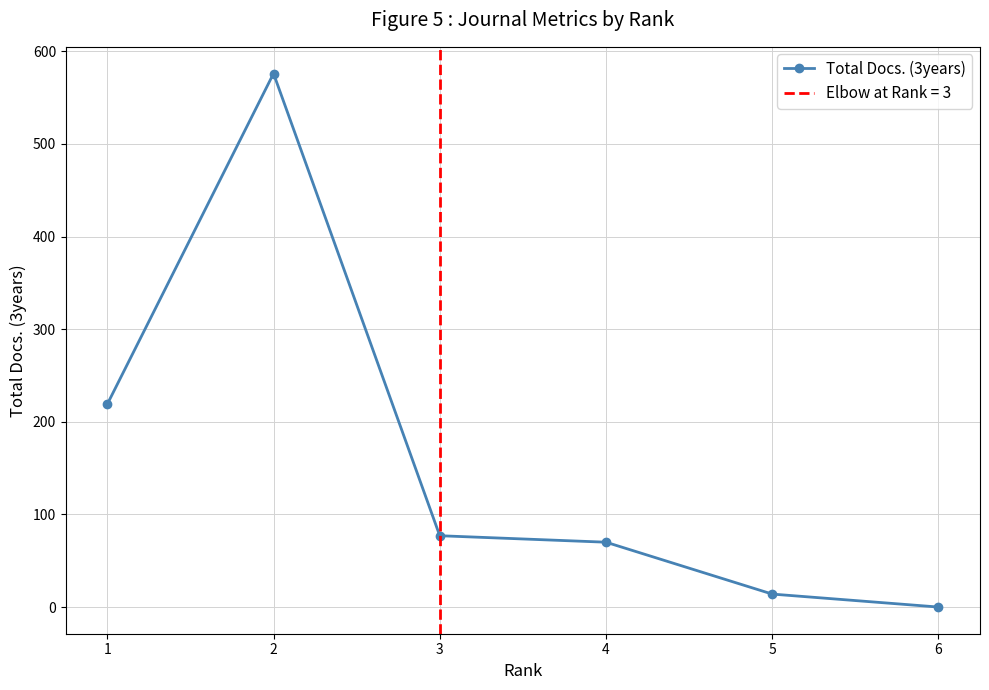

Where is the first local maximum?

2